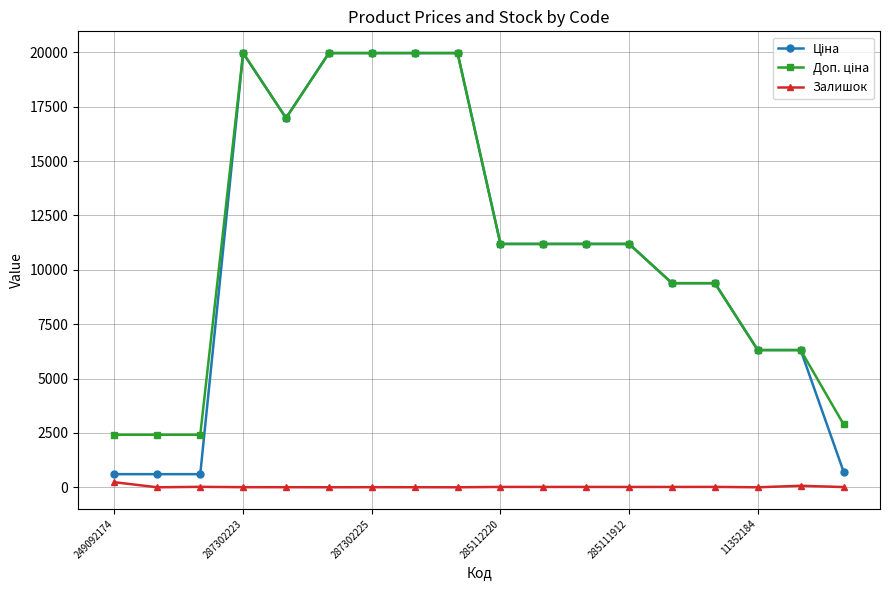

What is the greatest value displayed?

19964.2